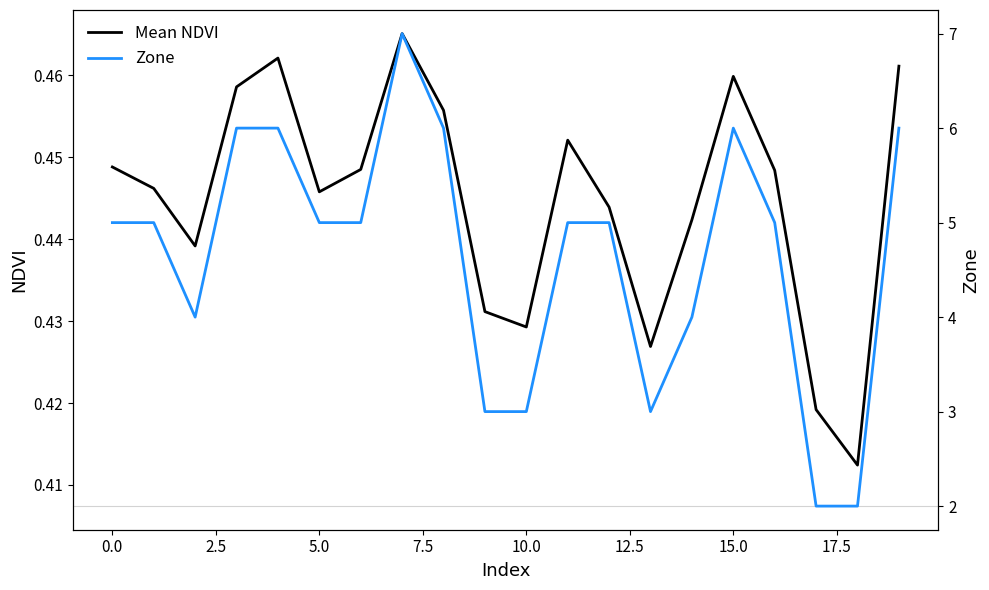

True or false: Mean NDVI and Zone intersect in this chart.

False